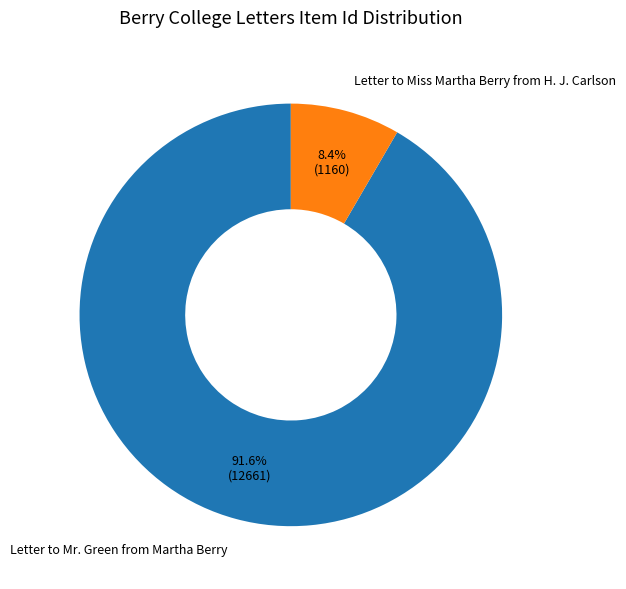

Between Letter to Miss Martha Berry from H. J. Carlson and Letter to Mr. Green from Martha Berry, which is larger?

Letter to Mr. Green from Martha Berry